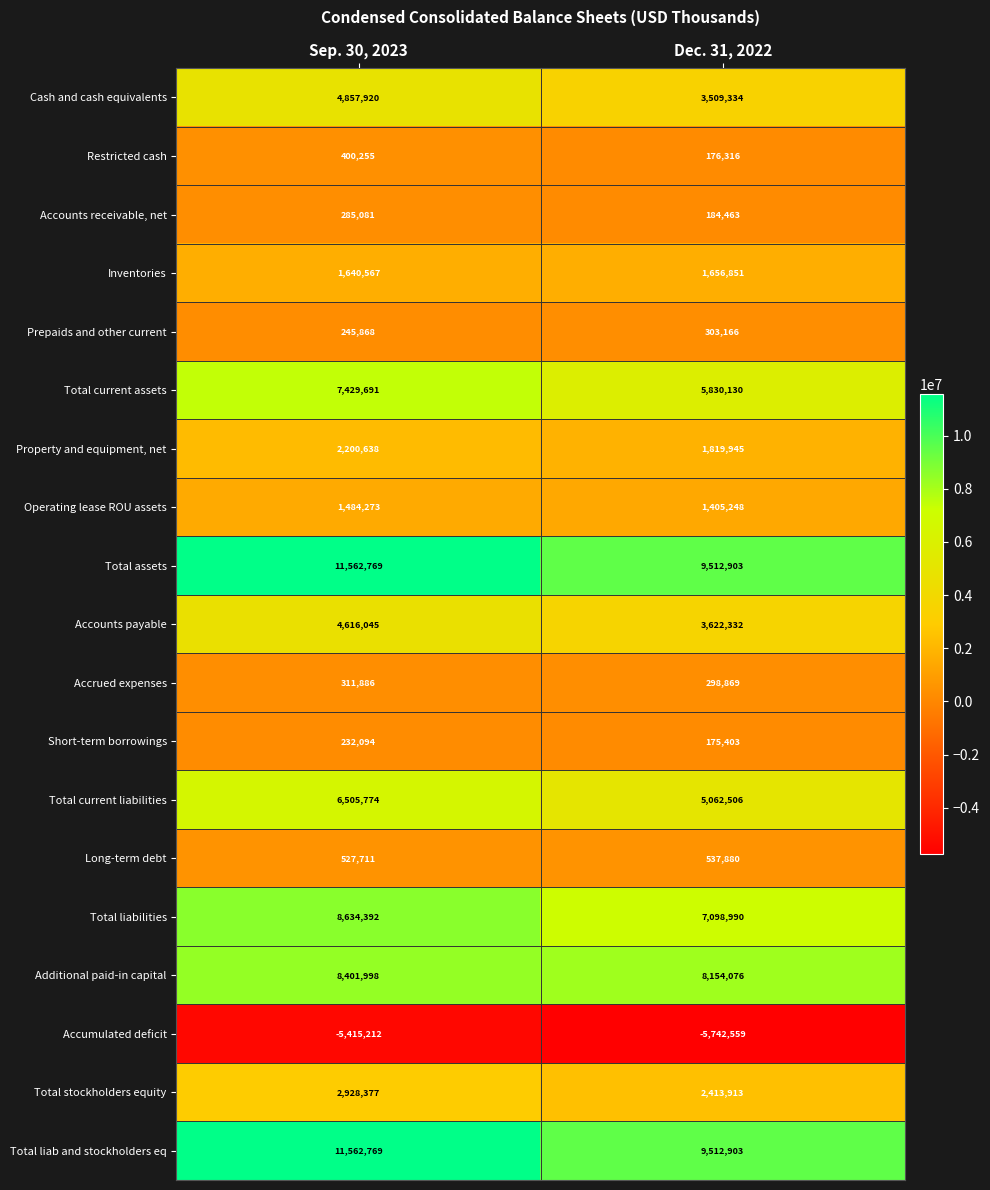

At which category is the sum across all series the highest?

Sep. 30, 2023